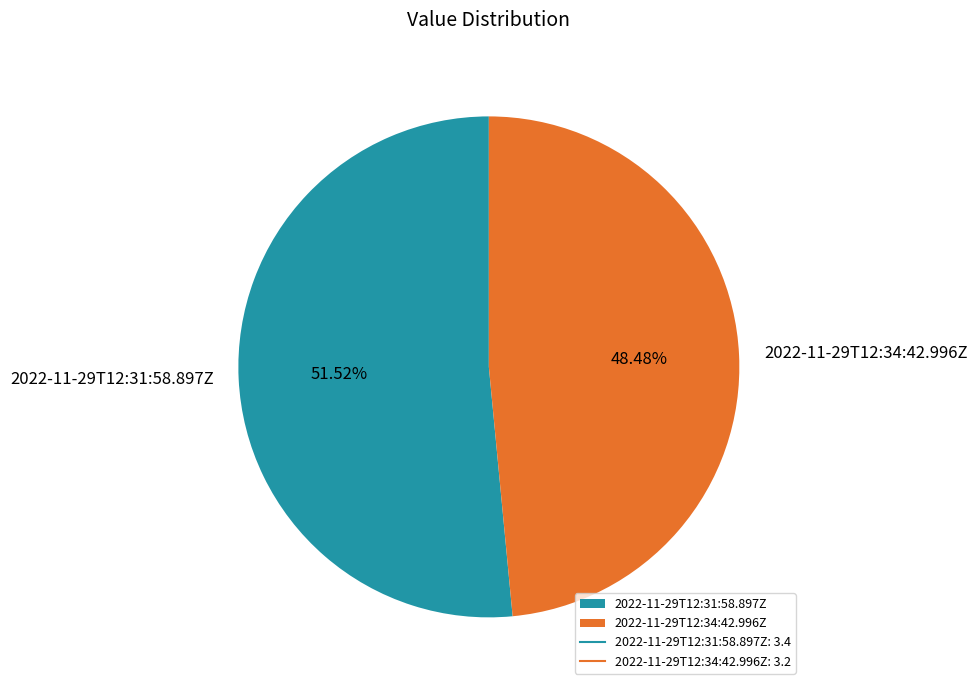

Do 2022-11-29T12:34:42.996Z and 2022-11-29T12:31:58.897Z together represent more than half of the pie?

Yes